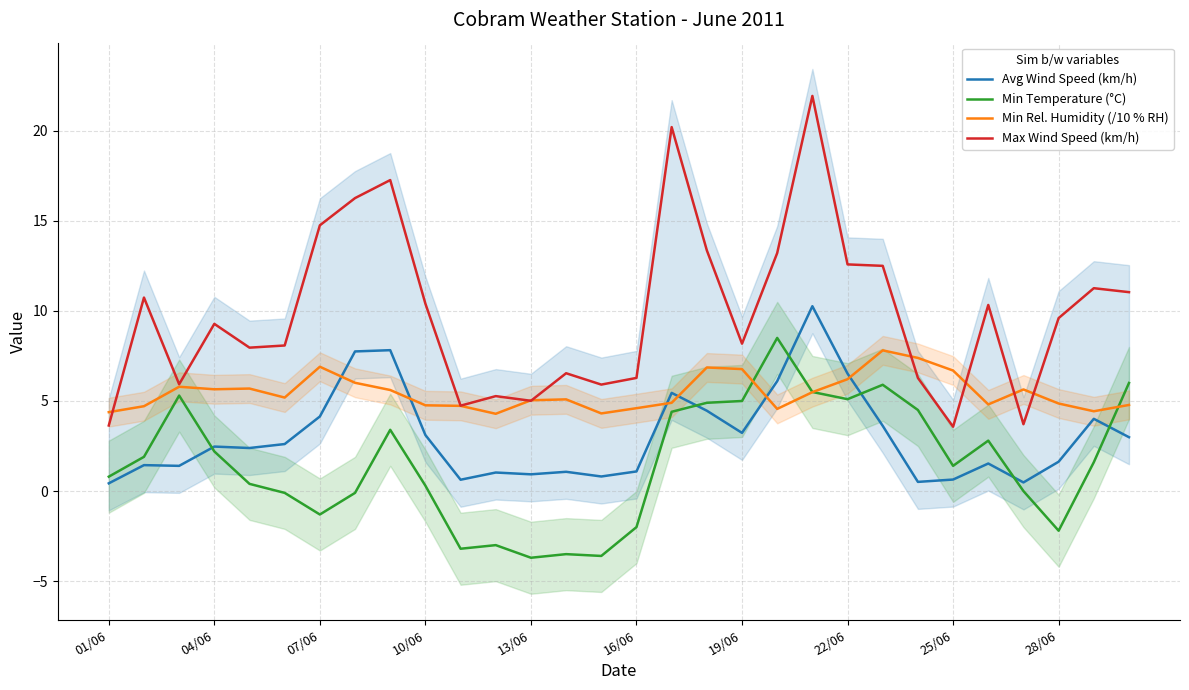

True or false: Max Wind Speed (km/h) and Avg Wind Speed (km/h) cross at least once.

False